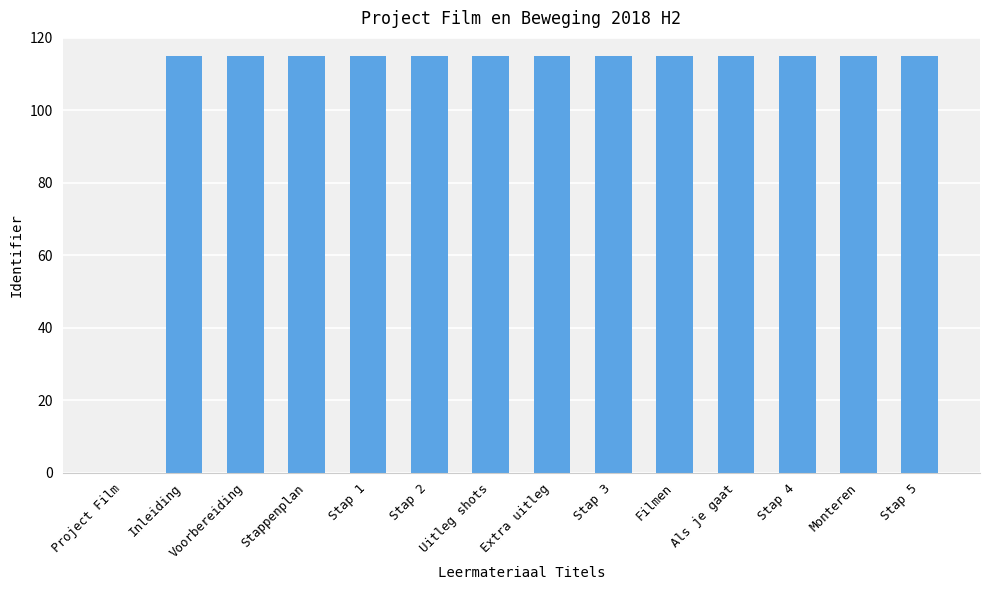

Count the number of categories in the chart.

14